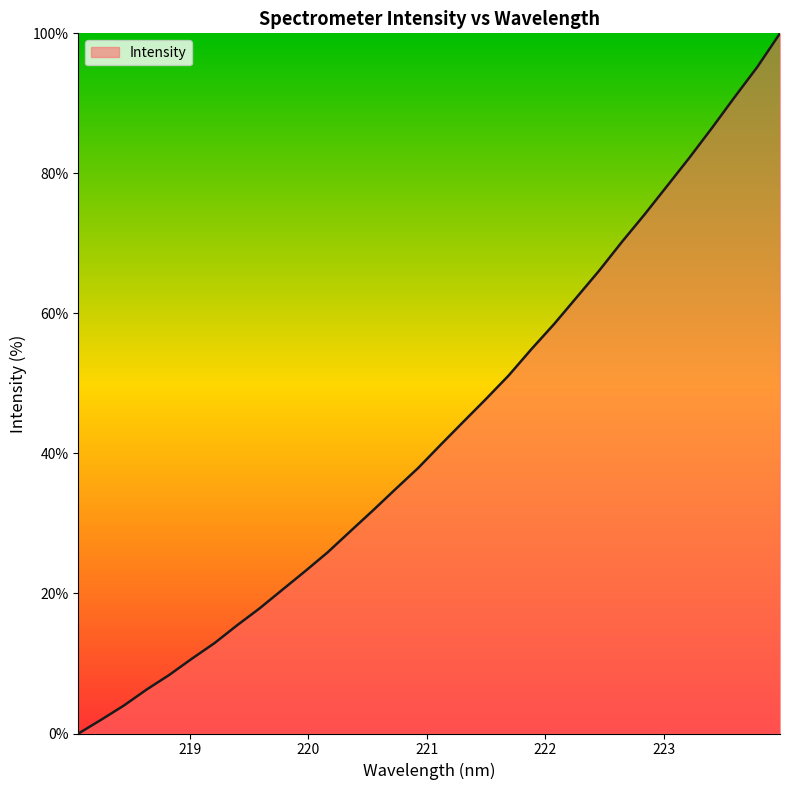

What is the difference between the second highest and minimum values?

95.2